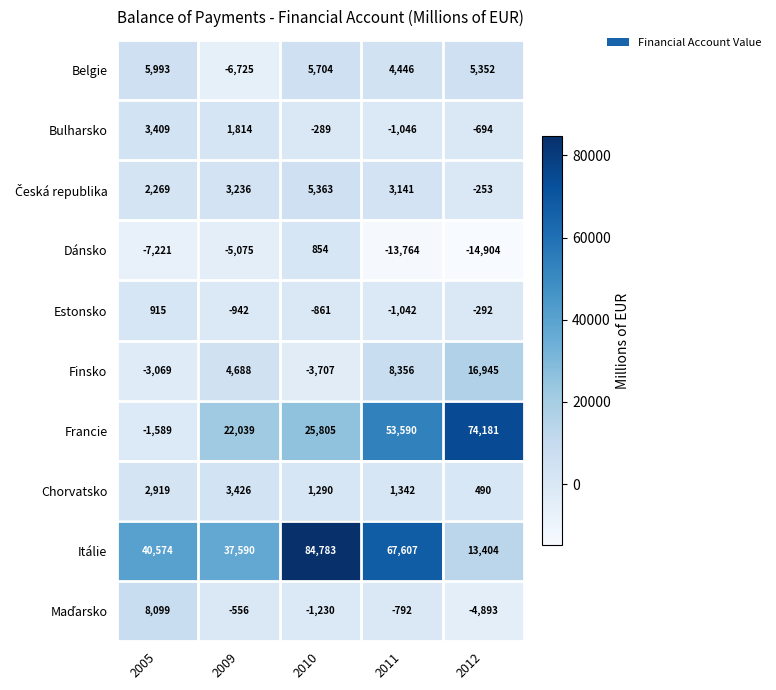

Which label corresponds to the largest value in the chart?

2010